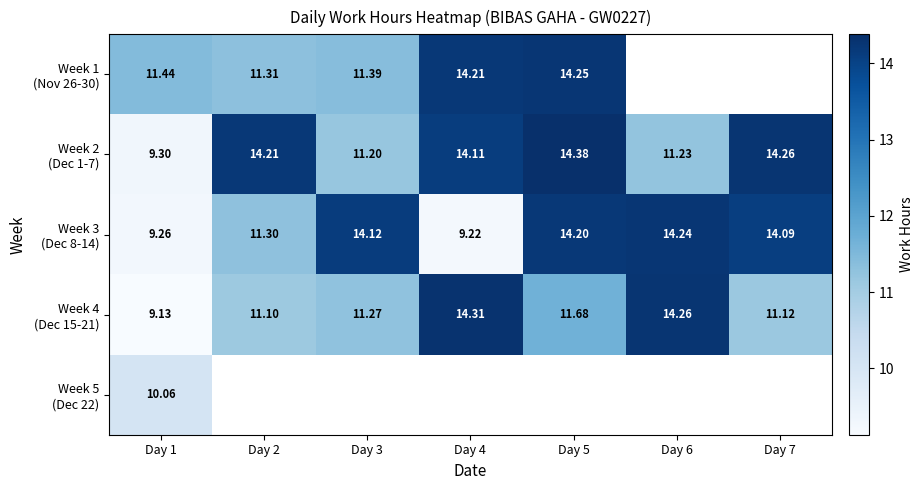

At how many categories does at least one series exceed 12?

6